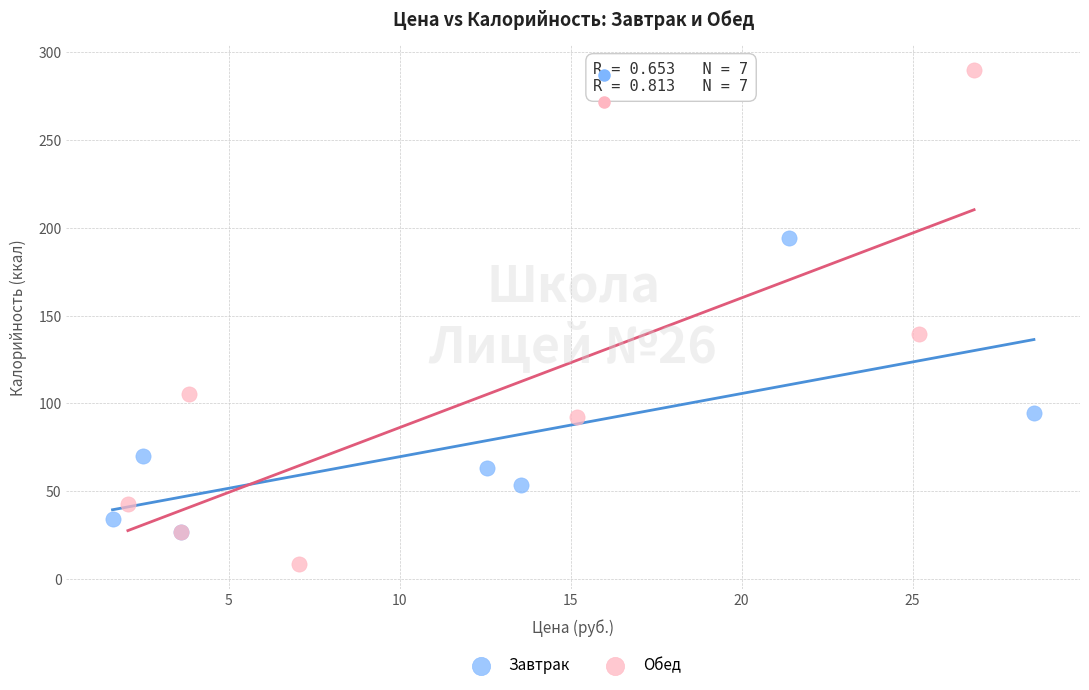

Which series has the widest spread of Y values?

Обед